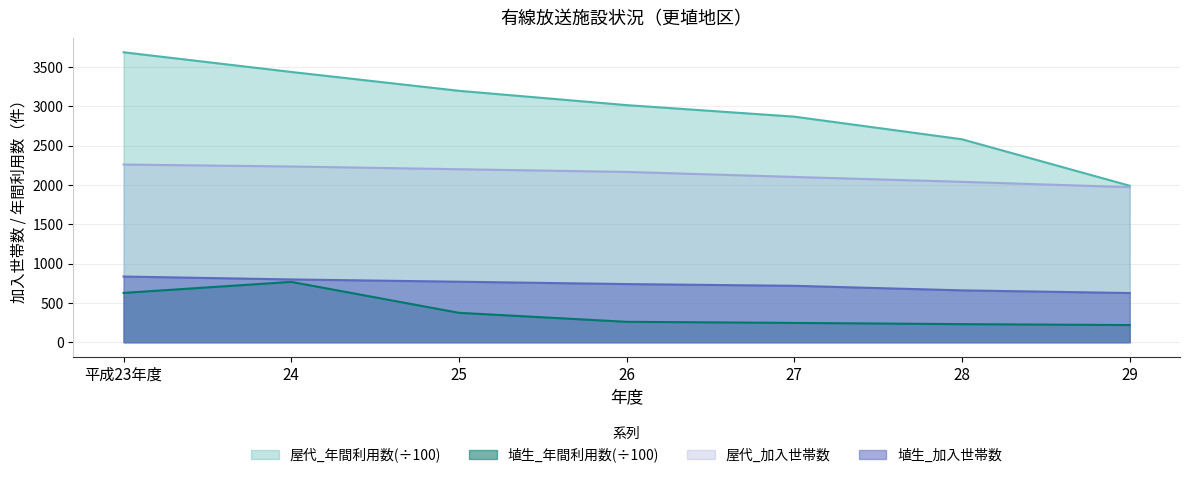

How many series are shown in this chart?

4